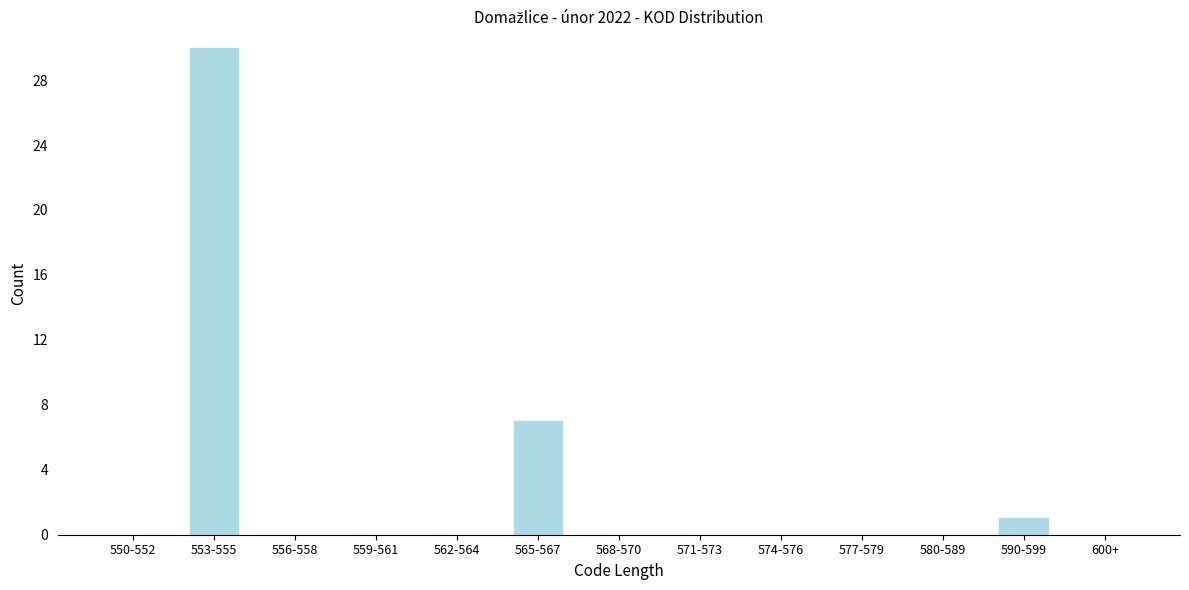

Reading left to right, list all the values displayed in this chart.

550-552=0	553-555=30	556-558=0	559-561=0	562-564=0	565-567=7	568-570=0	571-573=0	574-576=0	577-579=0	580-589=0	590-599=1	600+=0